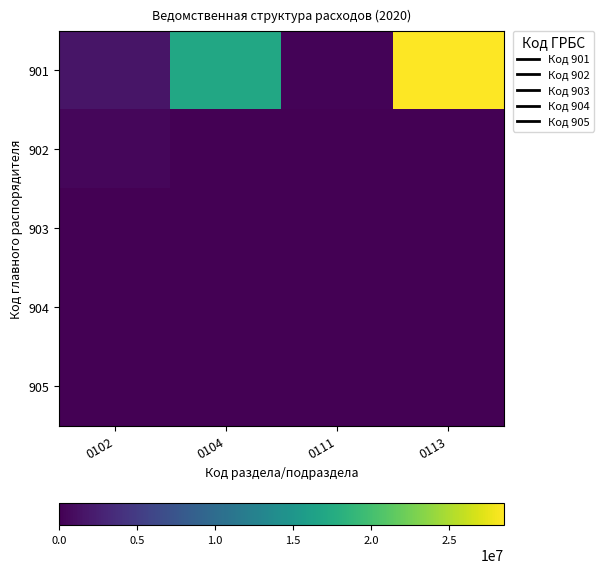

Reading left to right, extract all data points from this chart.

901: 0102=1625018.0	0104=17062059.2	0111=250000.0	0113=28510257.0
902: 0102=509400.0	0104=0.0	0111=0.0	0113=0.0
903: 0102=0.0	0104=0.0	0111=0.0	0113=0.0
904: 0102=0.0	0104=0.0	0111=0.0	0113=0.0
905: 0102=0.0	0104=0.0	0111=0.0	0113=0.0